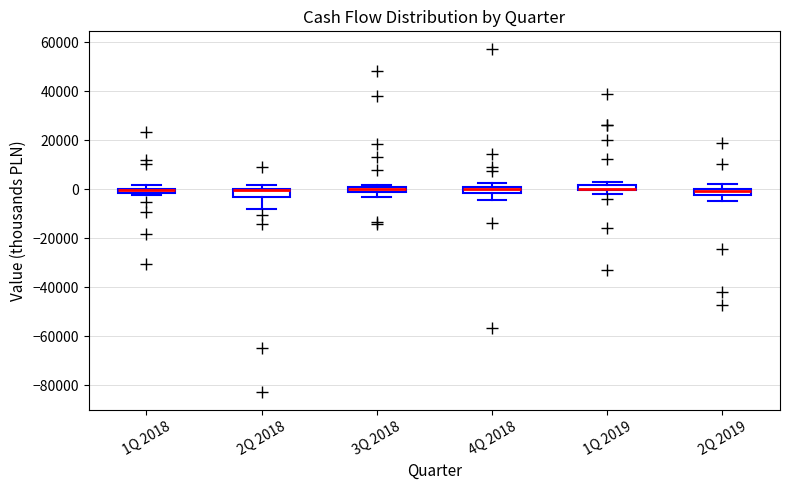

Where is the upper edge of the box for 1Q 2018 on the y-axis? The values are not printed on the chart, so give them approximately, as read against the axis.

0